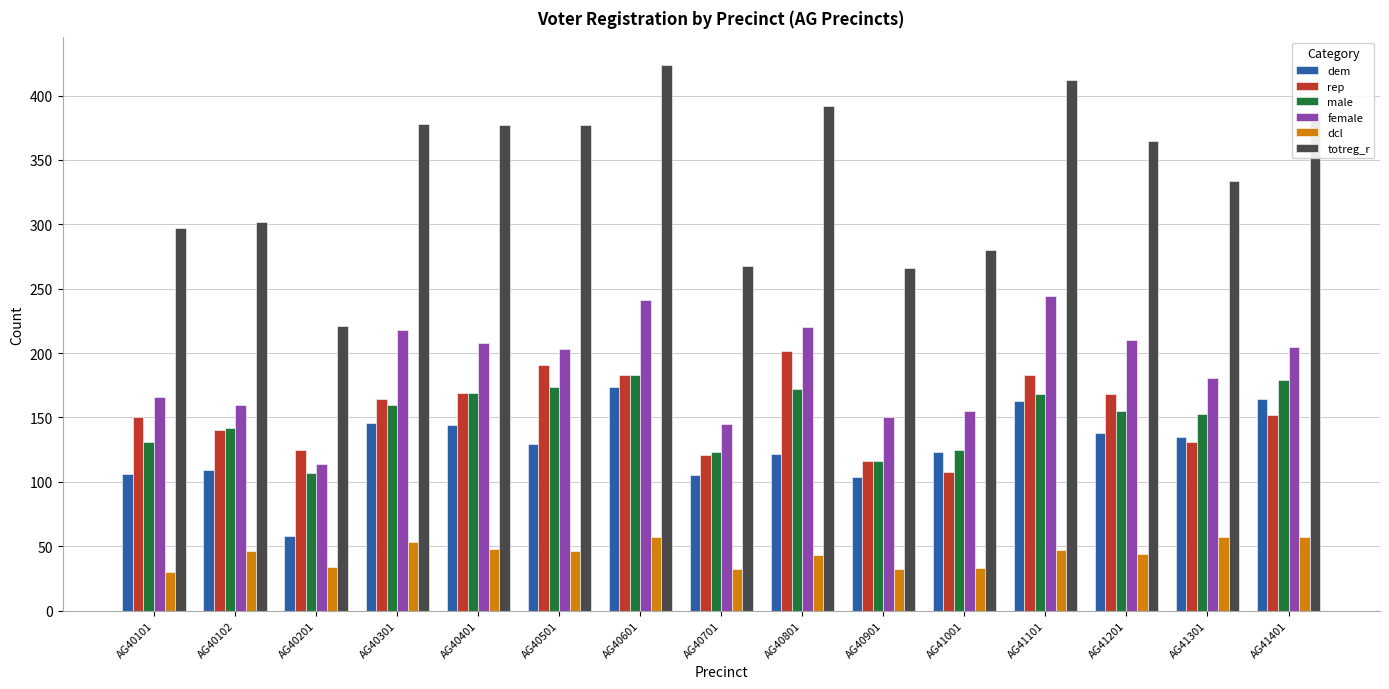

Does the chart contain any negative values?

No